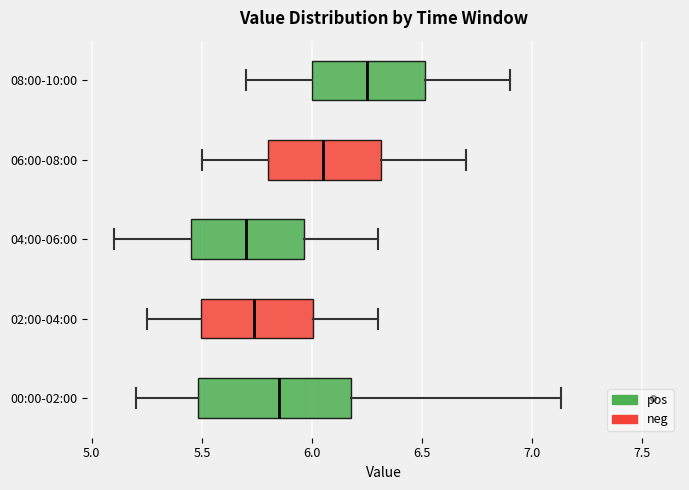

Which box is the widest, from its left edge to its right edge?

00:00-02:00